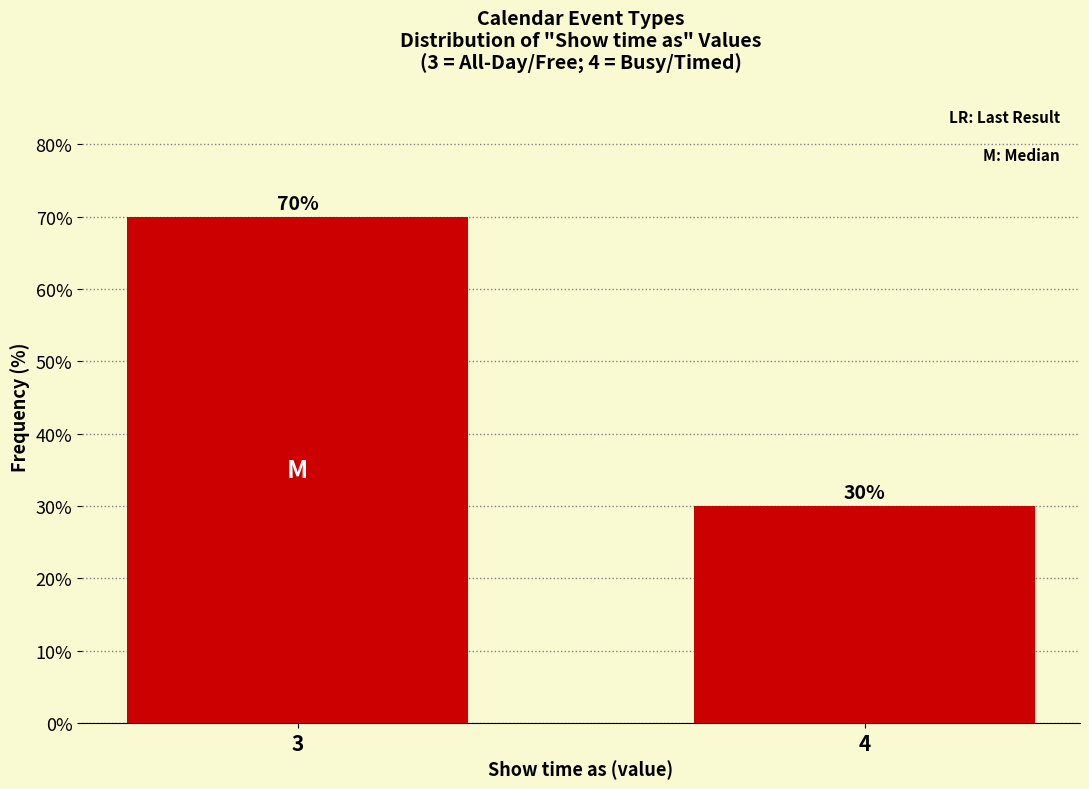

Reading left to right, list all the values displayed in this chart.

3=70	4=30